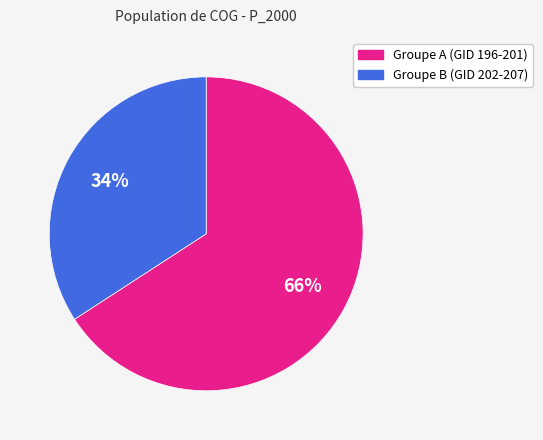

To the nearest percent, what is the difference between the largest and smallest slice percentages?

32%